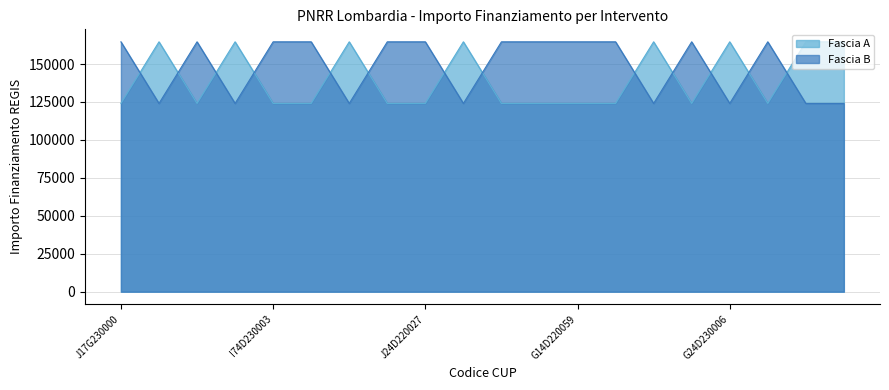

True or false: Fascia A and Fascia B intersect in this chart.

True